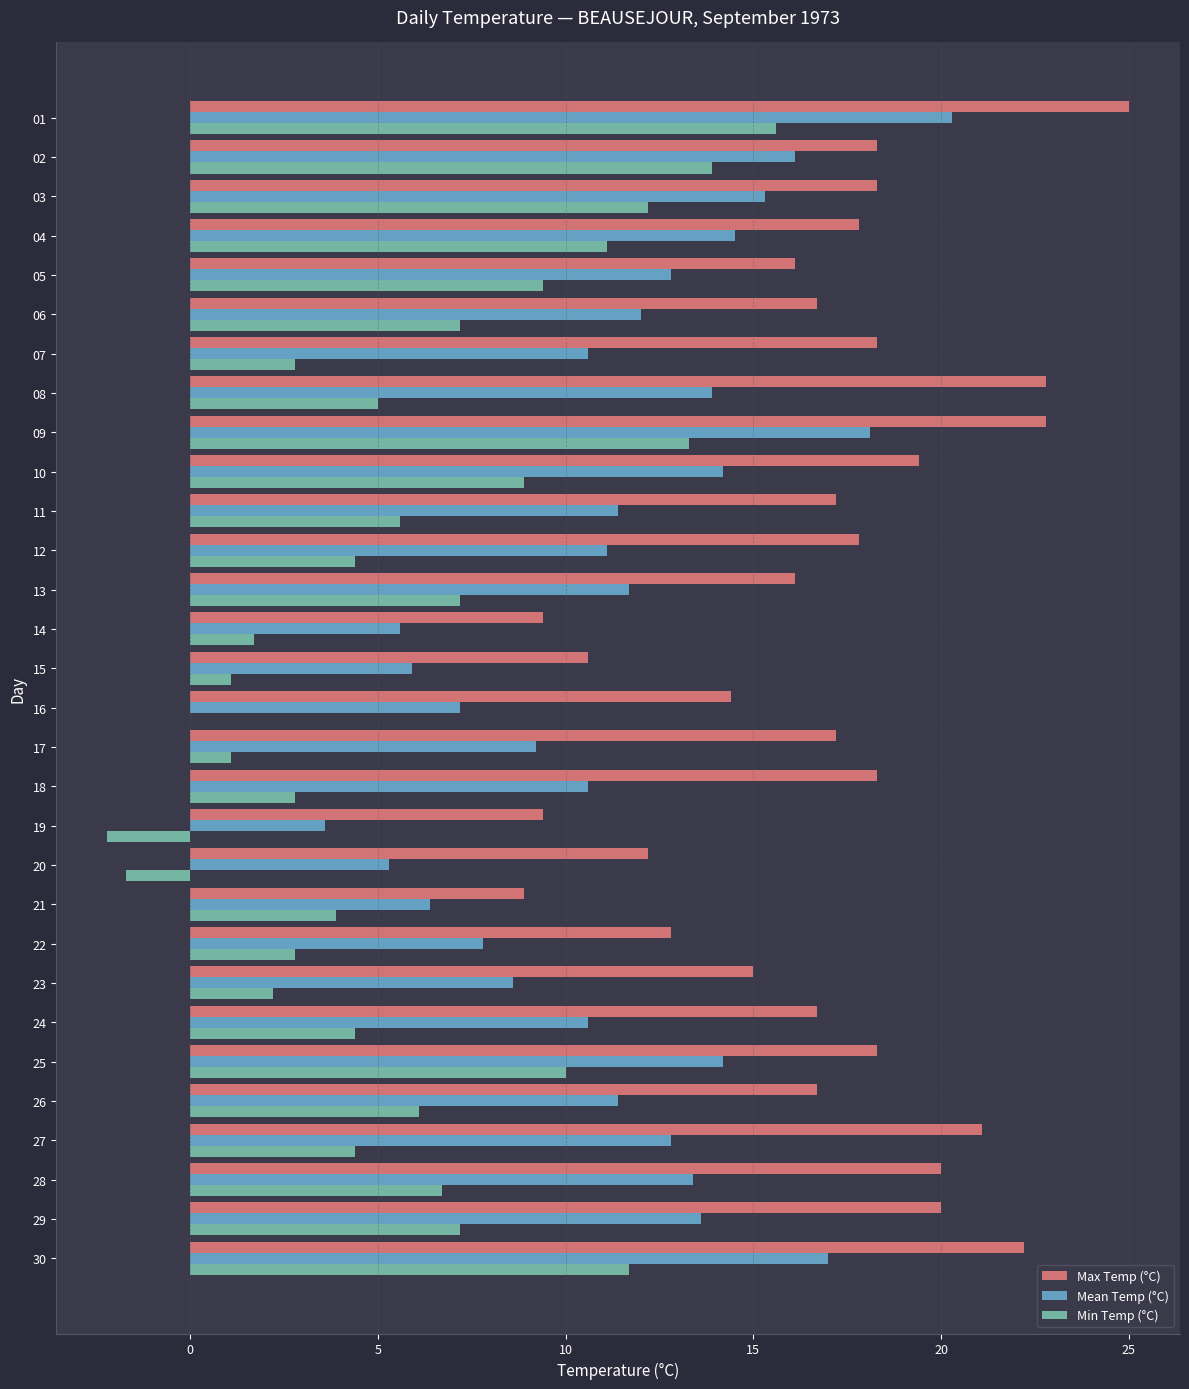

What is the sum of the Max Temp (°C) values at 25 and 24?

35.0